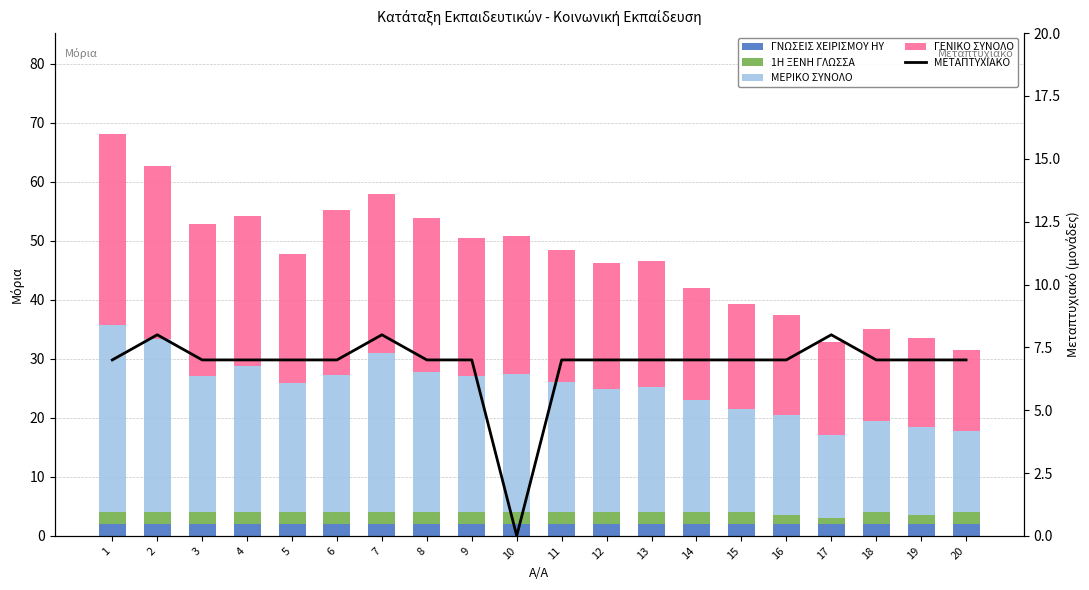

How many groups of bars are there?

20